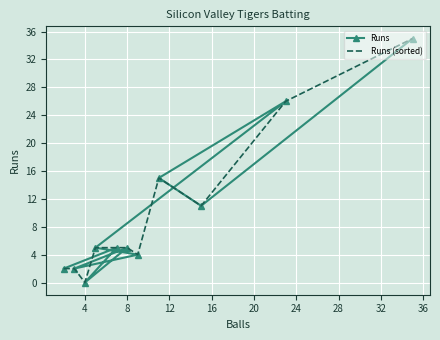

What is the total value across all series at 8?

15